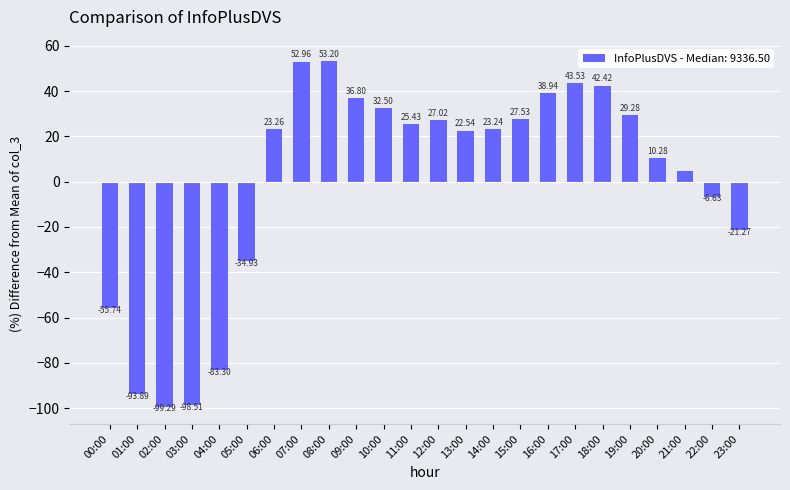

The chart shows a value of 37.0 at 15:00. True or false?

False